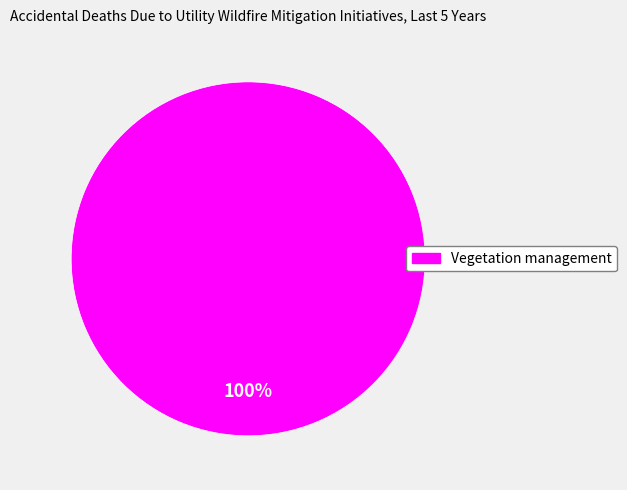

Rank the categories by value from highest to lowest.

Vegetation management